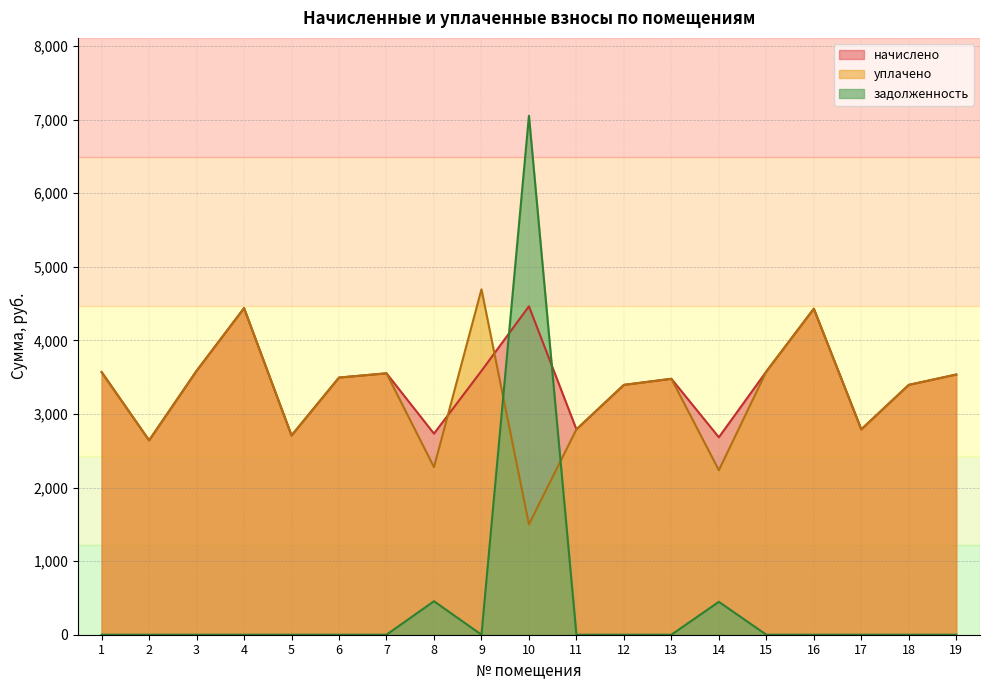

True or false: начислено has more than 0 interior local peaks.

True